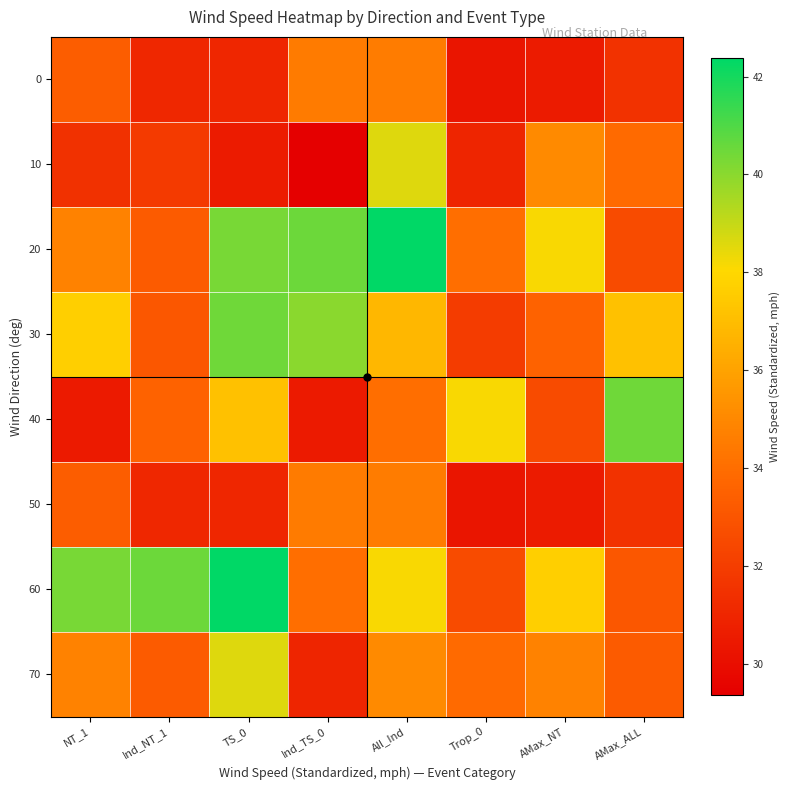

Reading left to right, what are all the values shown in this chart?

0: NT_1=33.4	Ind_NT_1=31.1	TS_0=31.0	Ind_TS_0=34.5	All_Ind=34.6	Trop_0=30.3	AMax_NT=30.5	AMax_ALL=31.5
10: NT_1=31.5	Ind_NT_1=31.9	TS_0=30.6	Ind_TS_0=29.4	All_Ind=38.6	Trop_0=31.0	AMax_NT=35.1	AMax_ALL=33.9
20: NT_1=34.8	Ind_NT_1=33.2	TS_0=40.3	Ind_TS_0=40.5	All_Ind=42.4	Trop_0=34.0	AMax_NT=38.1	AMax_ALL=32.6
30: NT_1=37.6	Ind_NT_1=33.1	TS_0=40.5	Ind_TS_0=40.0	All_Ind=36.8	Trop_0=31.9	AMax_NT=33.6	AMax_ALL=37.1
40: NT_1=30.5	Ind_NT_1=33.6	TS_0=37.1	Ind_TS_0=30.5	All_Ind=34.0	Trop_0=38.1	AMax_NT=32.6	AMax_ALL=40.5
50: NT_1=33.4	Ind_NT_1=31.1	TS_0=31.0	Ind_TS_0=34.5	All_Ind=34.6	Trop_0=30.3	AMax_NT=30.5	AMax_ALL=31.5
60: NT_1=40.3	Ind_NT_1=40.5	TS_0=42.4	Ind_TS_0=34.0	All_Ind=38.1	Trop_0=32.6	AMax_NT=37.6	AMax_ALL=33.1
70: NT_1=34.8	Ind_NT_1=33.2	TS_0=38.6	Ind_TS_0=31.0	All_Ind=35.1	Trop_0=33.9	AMax_NT=34.8	AMax_ALL=33.2